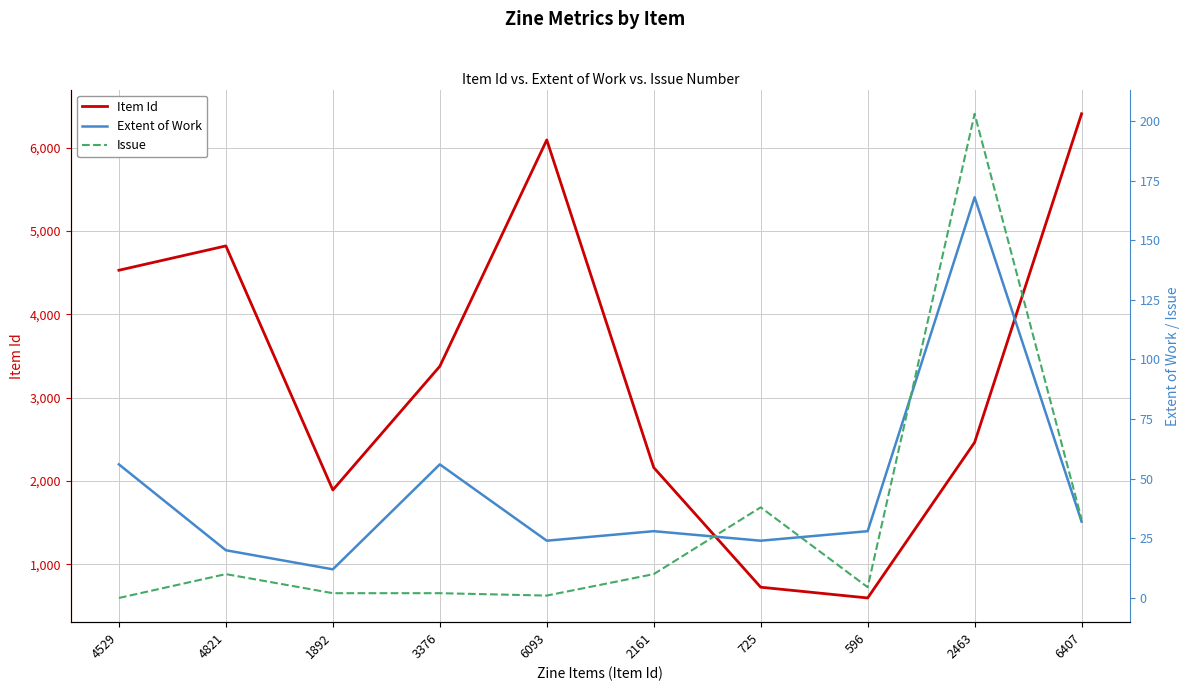

Is it true that Issue equals 203.0 at 2463?

True